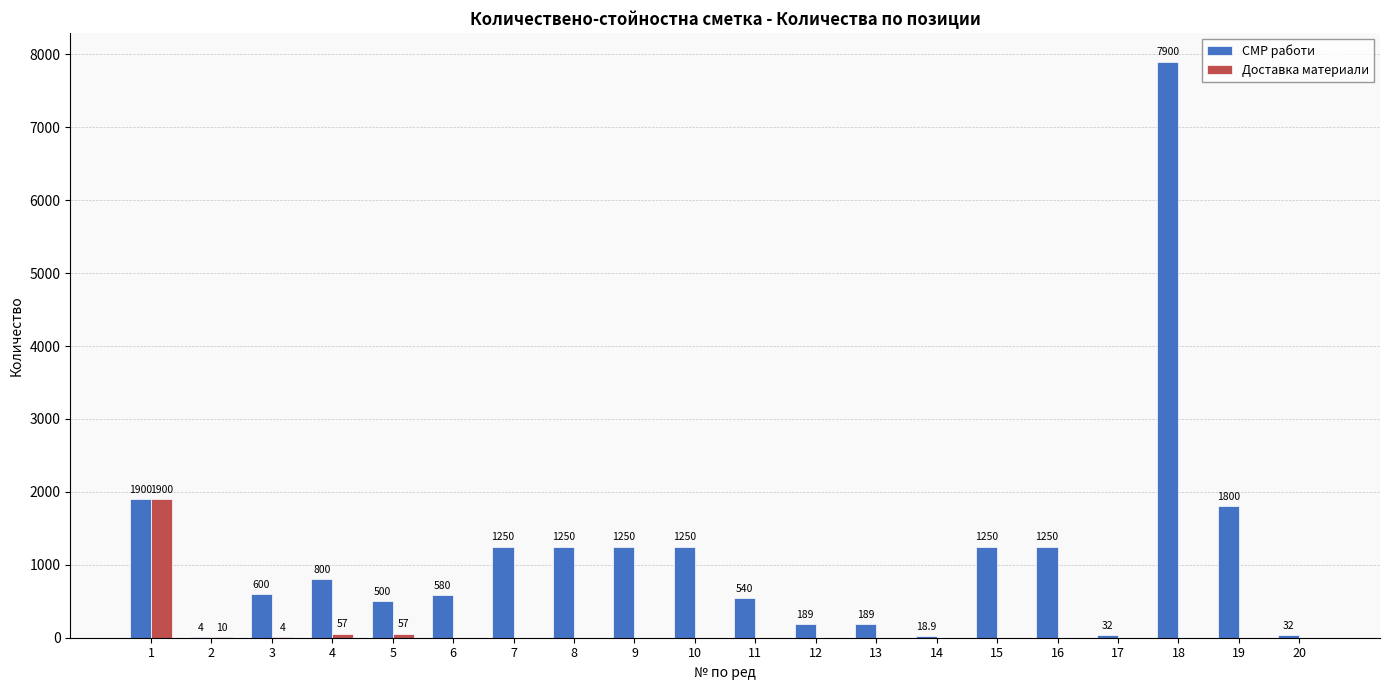

At which category is the sum across all series the highest?

18